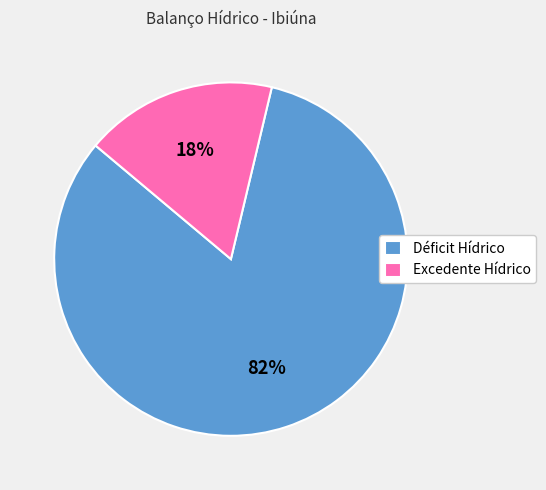

Which has a higher value, Déficit Hídrico or Excedente Hídrico?

Déficit Hídrico